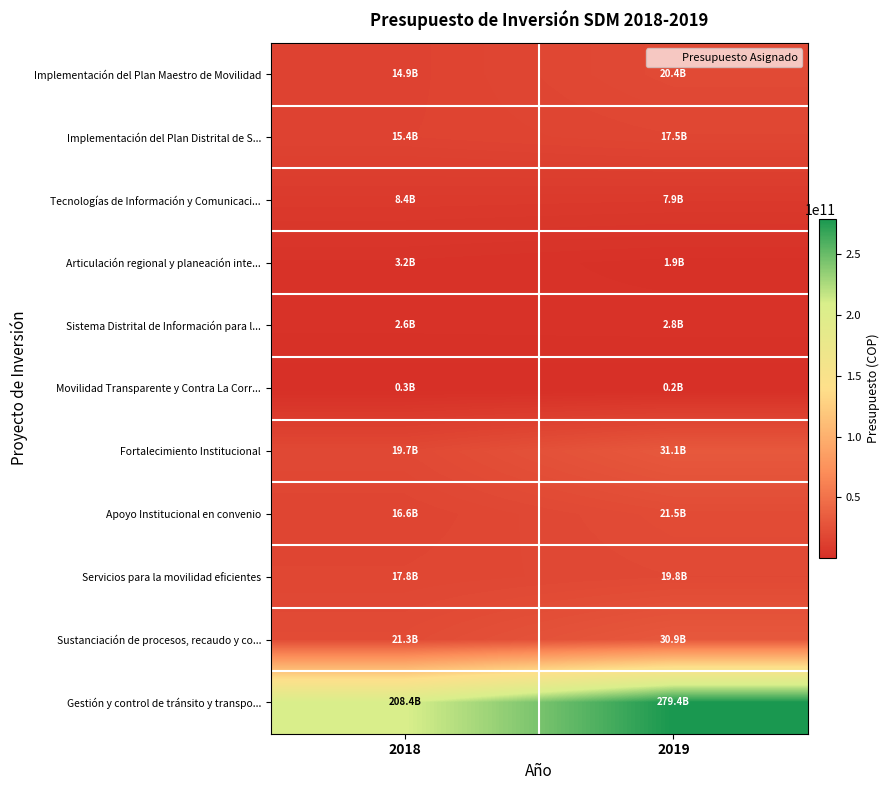

Reading left to right, what are all the values shown in this chart?

Implementación del Plan Maestro de Movilidad: 2018=14890776746	2019=20379923000
Implementación del Plan Distrital de S...: 2018=15354891000	2019=17489714000
Tecnologías de Información y Comunicaci...: 2018=8438602037	2019=7915698000
Articulación regional y planeación inte...: 2018=3200912110	2019=1889555000
Sistema Distrital de Información para l...: 2018=2639057000	2019=2843569000
Movilidad Transparente y Contra La Corr...: 2018=315805000	2019=169258000
Fortalecimiento Institucional: 2018=19683713000	2019=31105362000
Apoyo Institucional en convenio: 2018=16626000000	2019=21522370000
Servicios para la movilidad eficientes: 2018=17829168607	2019=19786331000
Sustanciación de procesos, recaudo y co...: 2018=21318552000	2019=30883680000
Gestión y control de tránsito y transpo...: 2018=208359322463	2019=279416422000